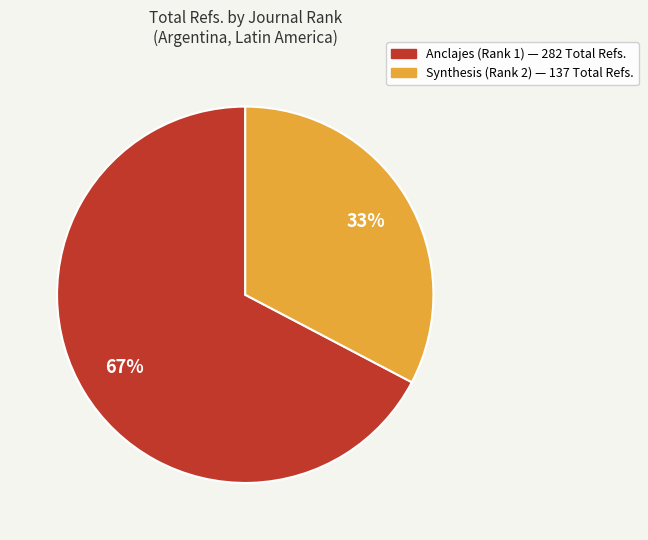

What is the ratio of the value at Synthesis (Rank 2) to the value at Anclajes (Rank 1)?

0.5